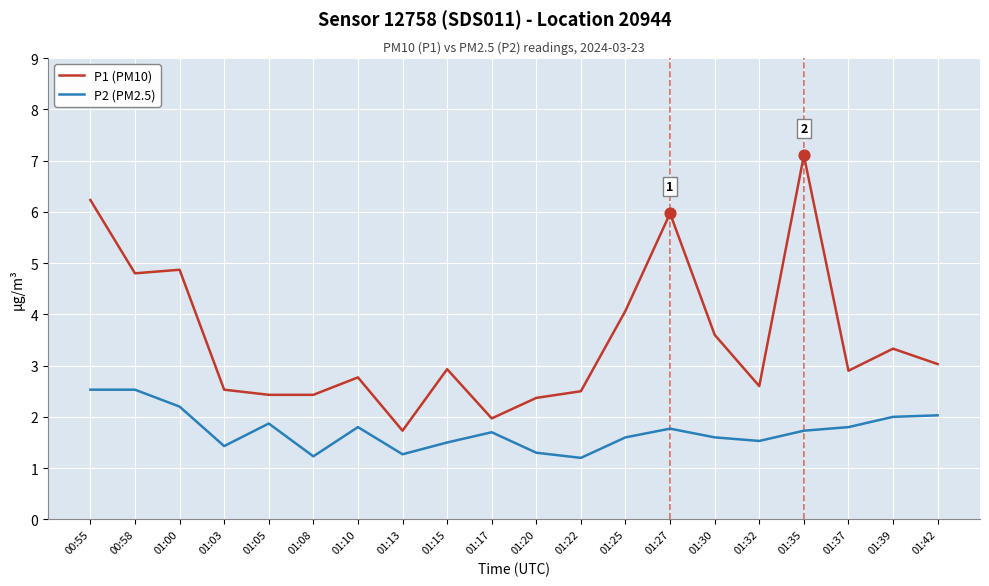

Which series has the widest spread of values?

P1 (PM10)